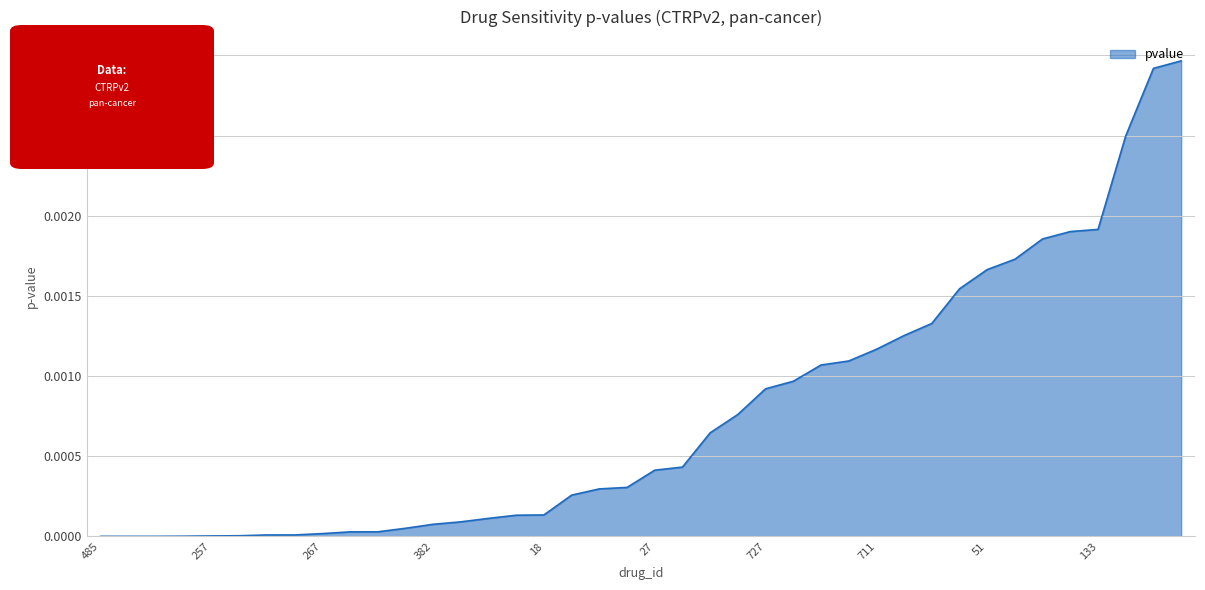

What is the label of the 36th point from the left?

70